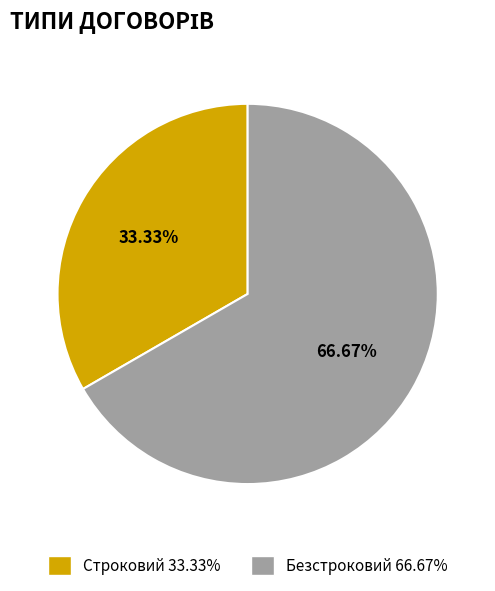

What is the total percentage of Строковий and Безстроковий?

100.0%